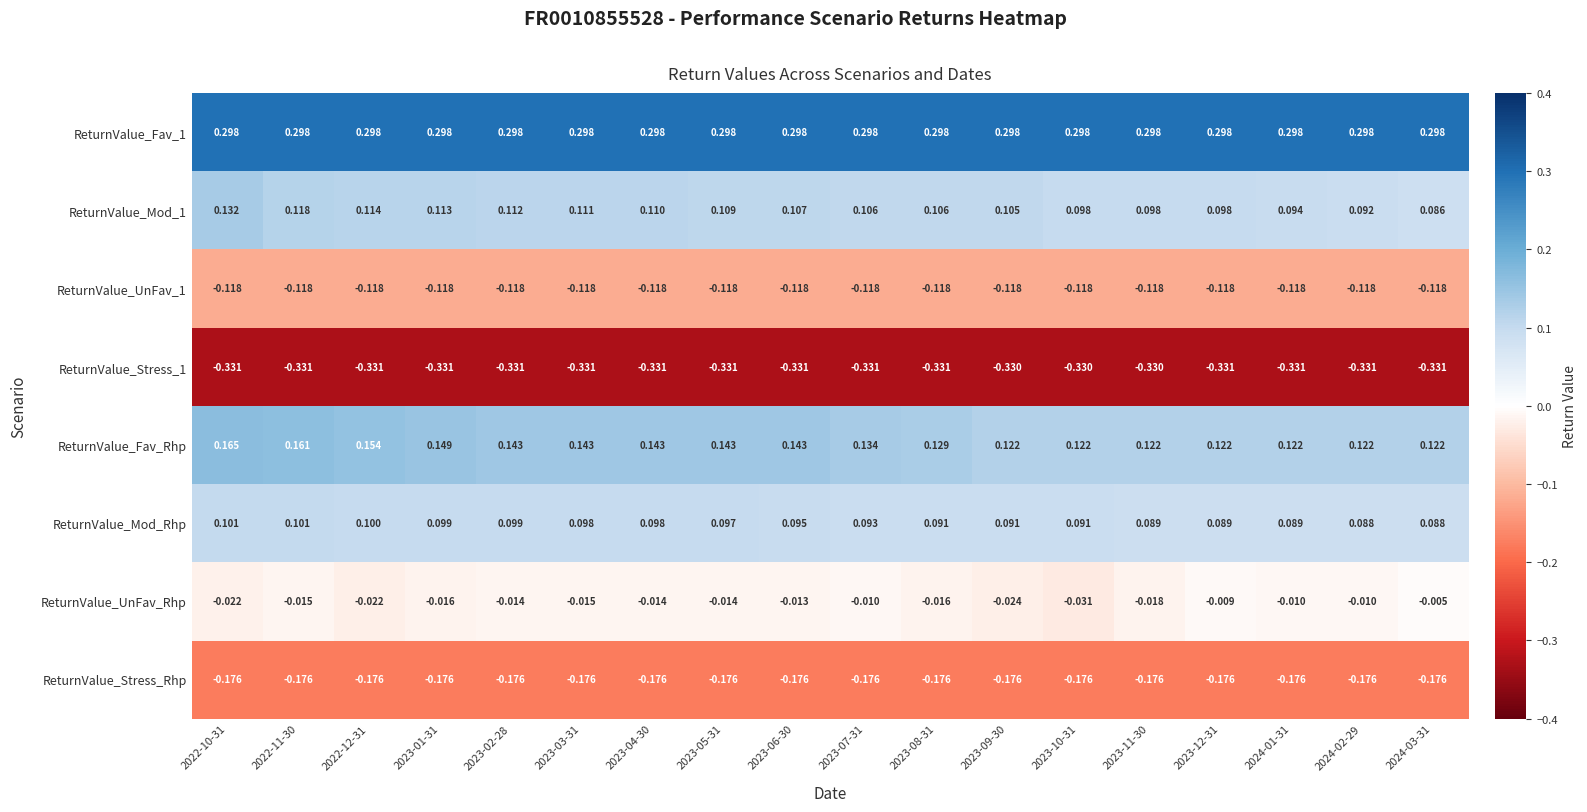

Which series changed the most between 2023-07-31 and 2023-12-31?

ReturnValue_Fav_Rhp